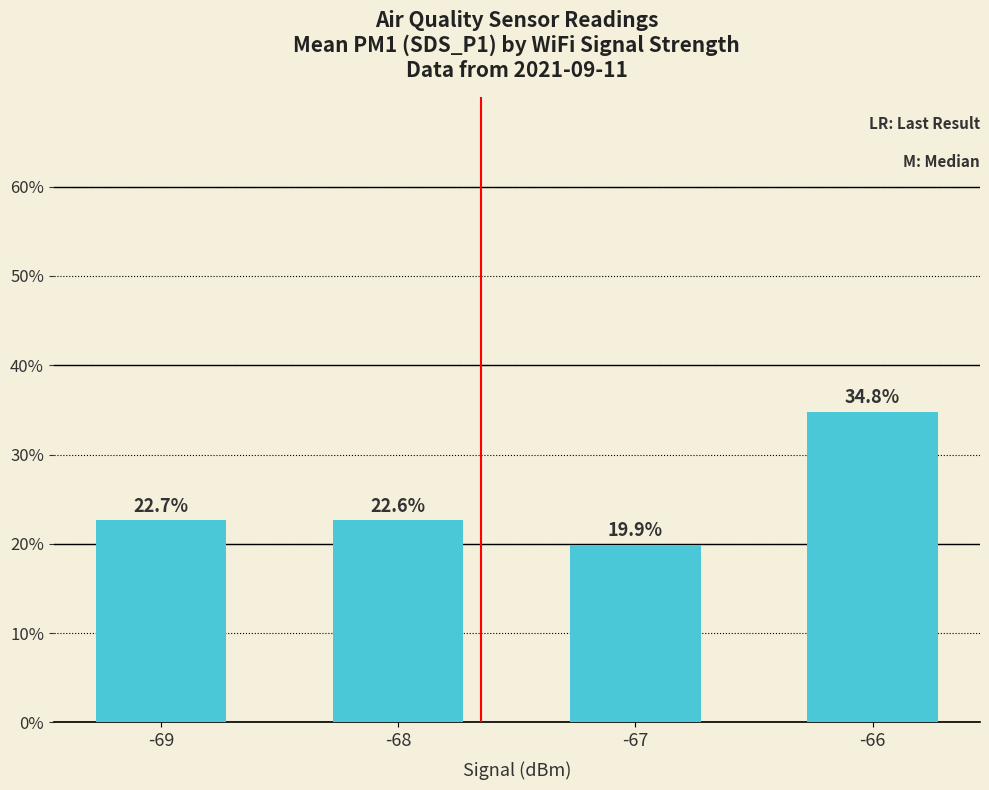

Count the number of values greater than 22.

3